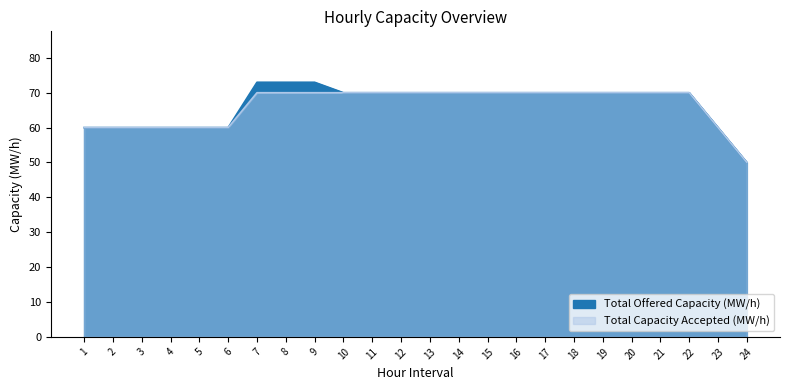

List the series in order of their peak value, highest first.

Total Offered Capacity (MW/h), Total Capacity Accepted (MW/h)